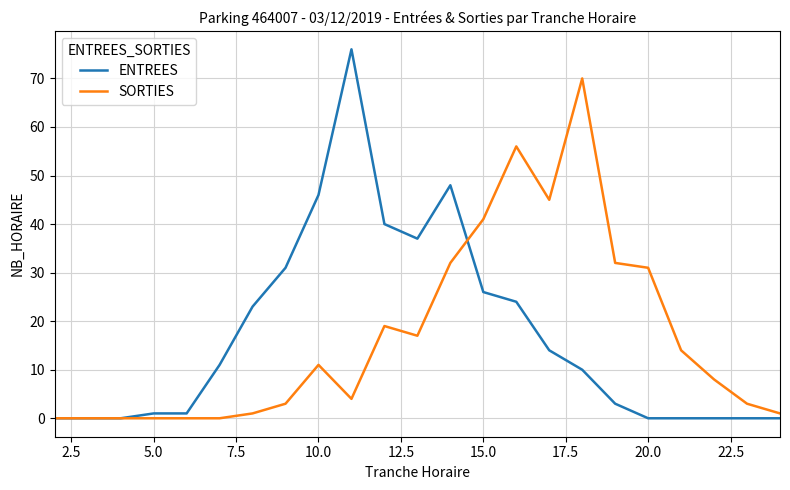

How many lines are shown in the chart?

2